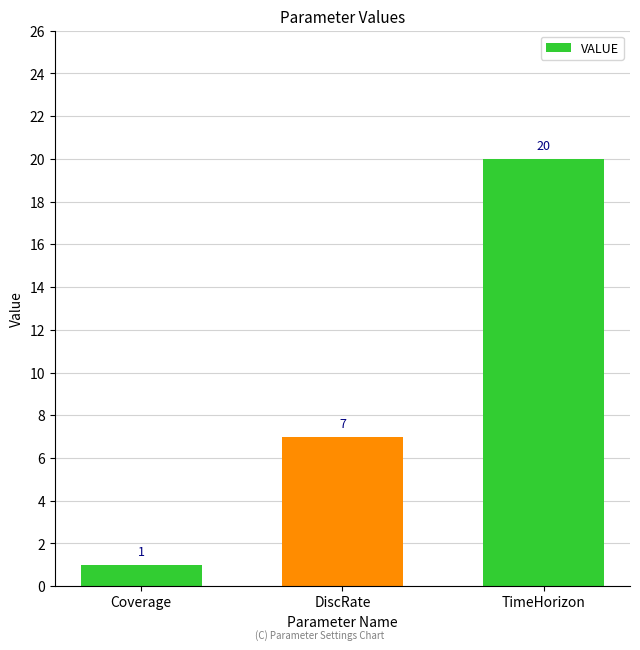

What is the sum of the values at Coverage and TimeHorizon?

21